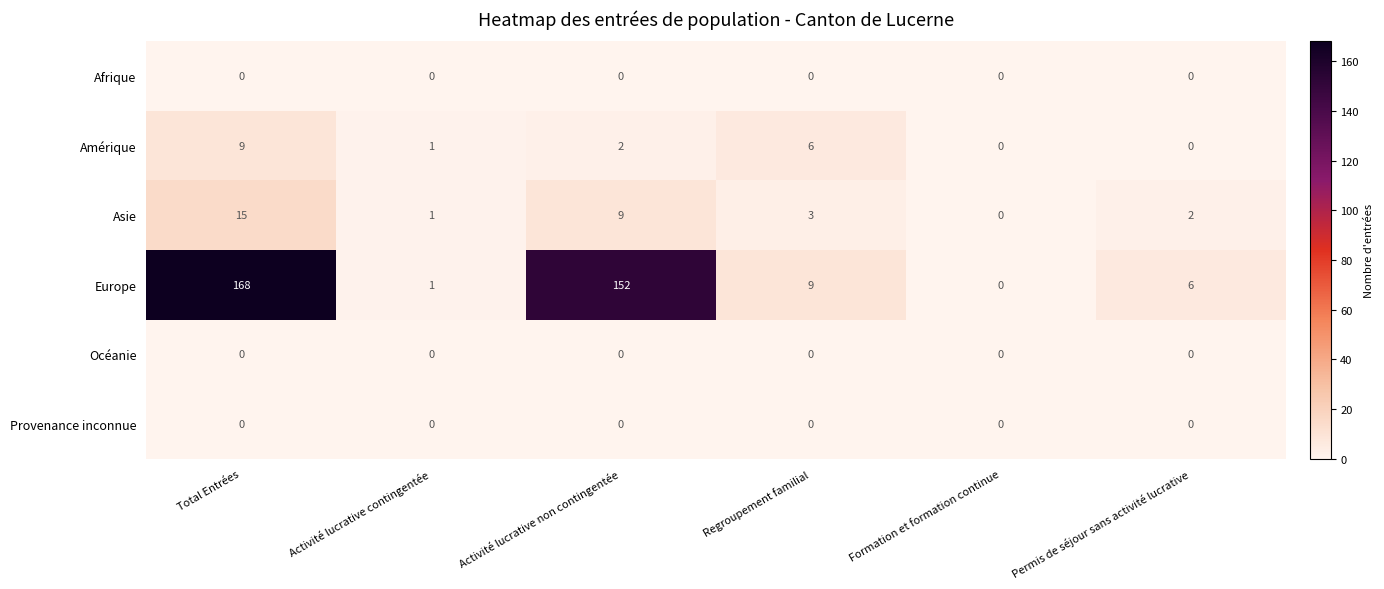

What is the difference between the maximum and second lowest values in the Asie series?

14